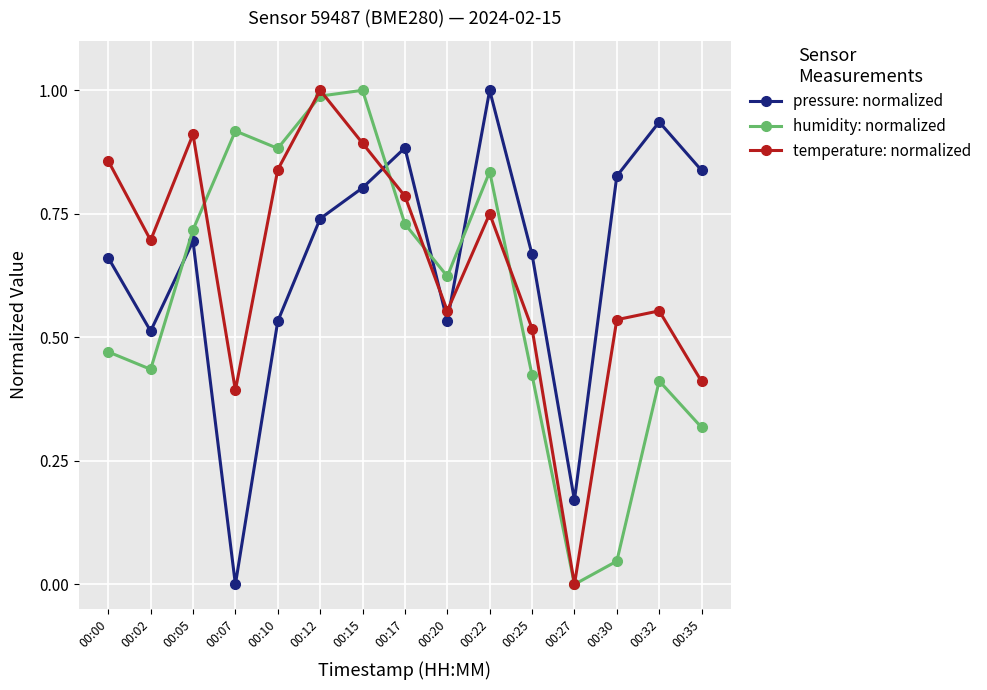

How many data points in pressure: normalized are above 0?

14